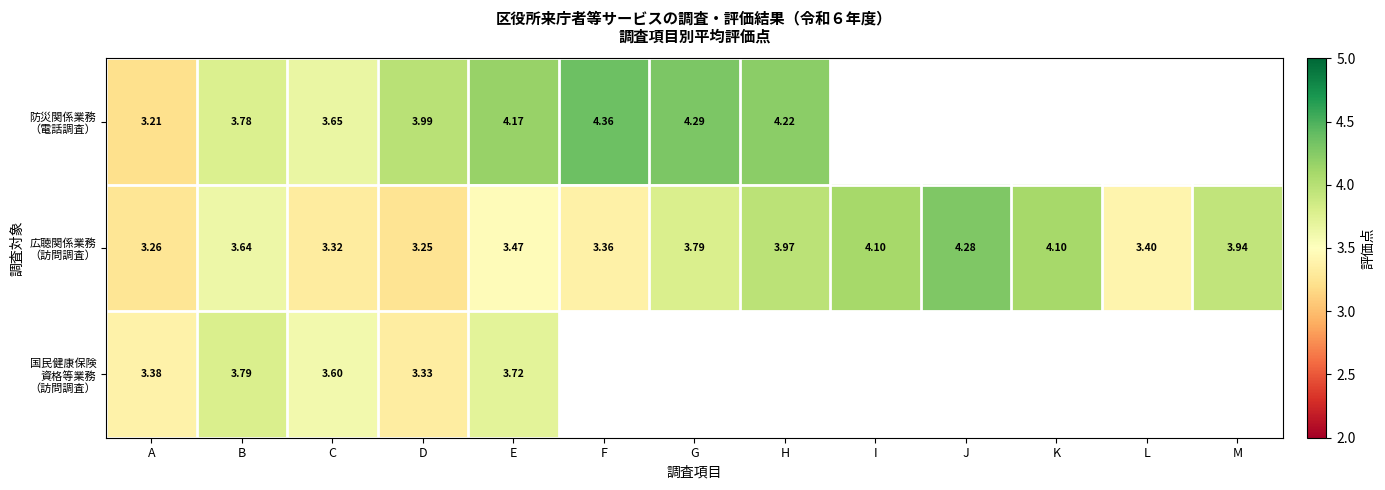

List the series in order of their overall mean, highest first.

防災関係業務 （電話調査）, 広聴関係業務 （訪問調査）, 国民健康保険 資格等業務 （訪問調査）